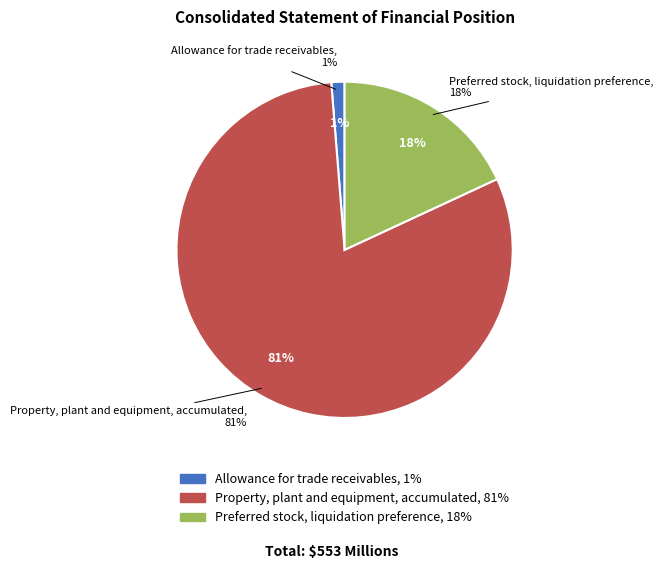

Count the number of slices in the pie.

3